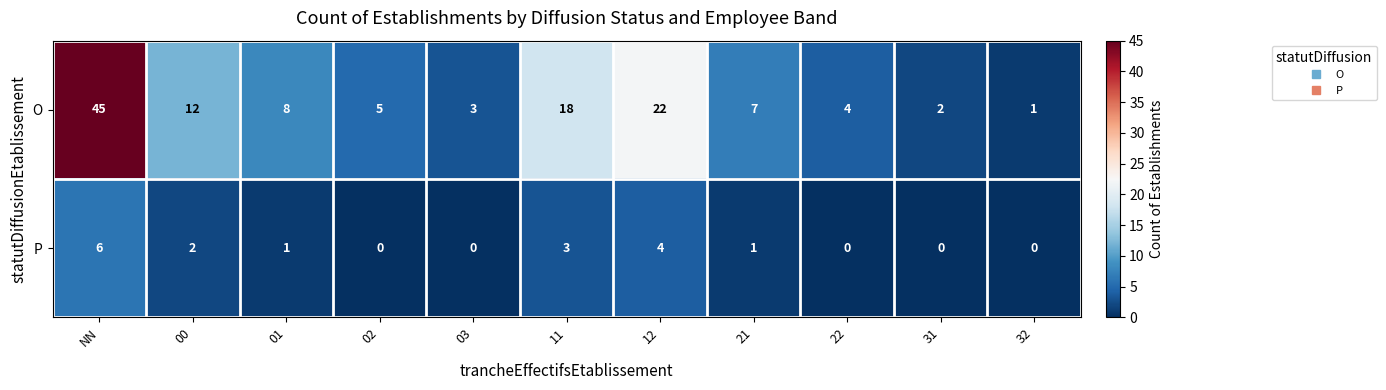

Rank the series by their maximum value, from highest to lowest.

O, P